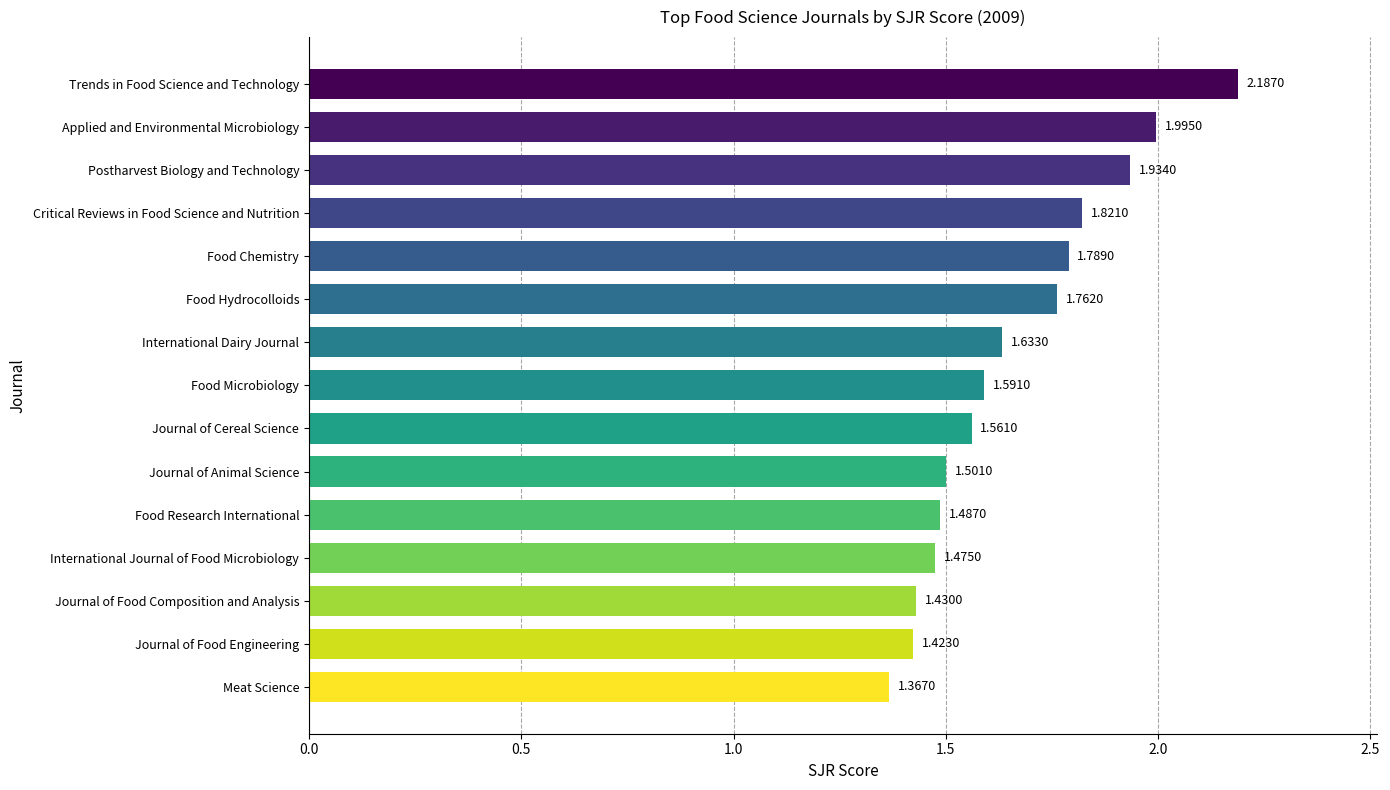

List the labels in order of value, smallest first.

Meat Science, Journal of Food Engineering, Journal of Food Composition and Analysis, International Journal of Food Microbiology, Food Research International, Journal of Animal Science, Journal of Cereal Science, Food Microbiology, International Dairy Journal, Food Hydrocolloids, Food Chemistry, Critical Reviews in Food Science and Nutrition, Postharvest Biology and Technology, Applied and Environmental Microbiology, Trends in Food Science and Technology